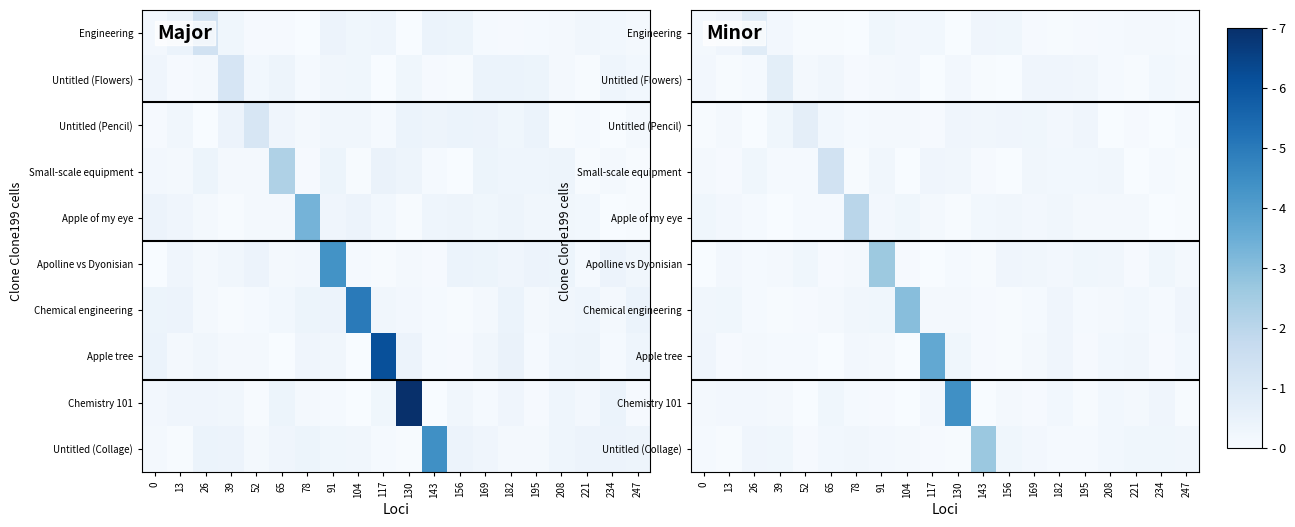

True or false: Chemistry 101 has a value of 7.6 at 130.

False